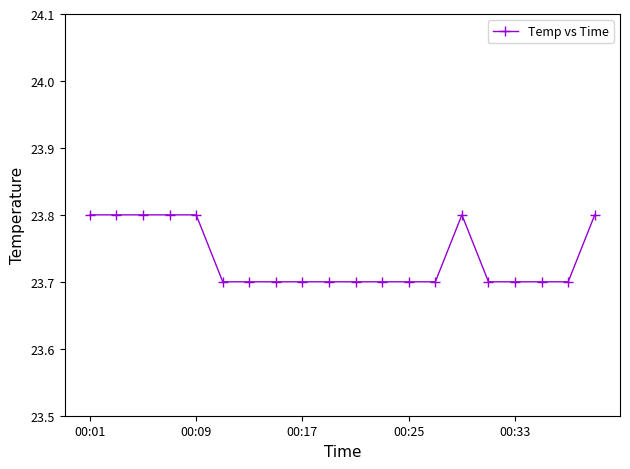

Reading right to left, what are all the values shown in this chart?

23.8	23.7	23.7	23.7	23.7	23.8	23.7	23.7	23.7	23.7	23.7	23.7	23.7	23.7	23.7	23.8	23.8	23.8	23.8	23.8